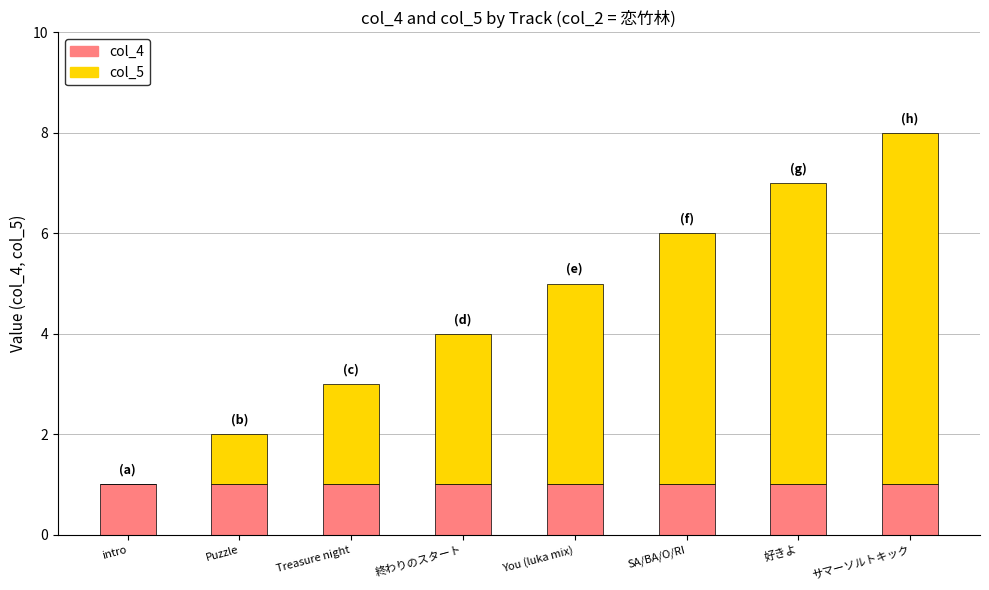

True or false: col_4 has a value of 0 at 好きよ.

False